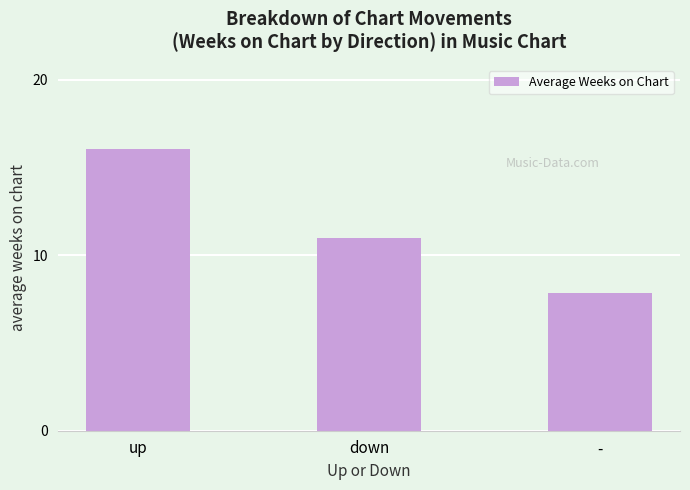

Rank the categories by value from lowest to highest.

-, down, up